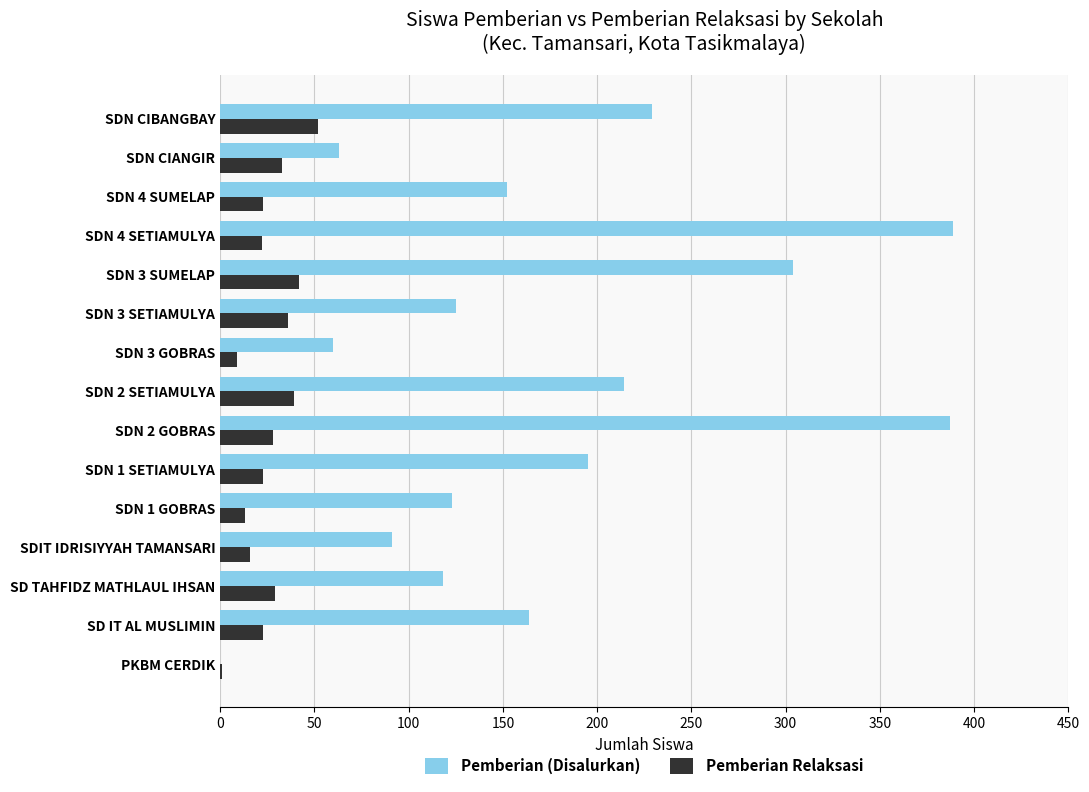

Which series has the largest total across all categories?

Pemberian (Disalurkan)